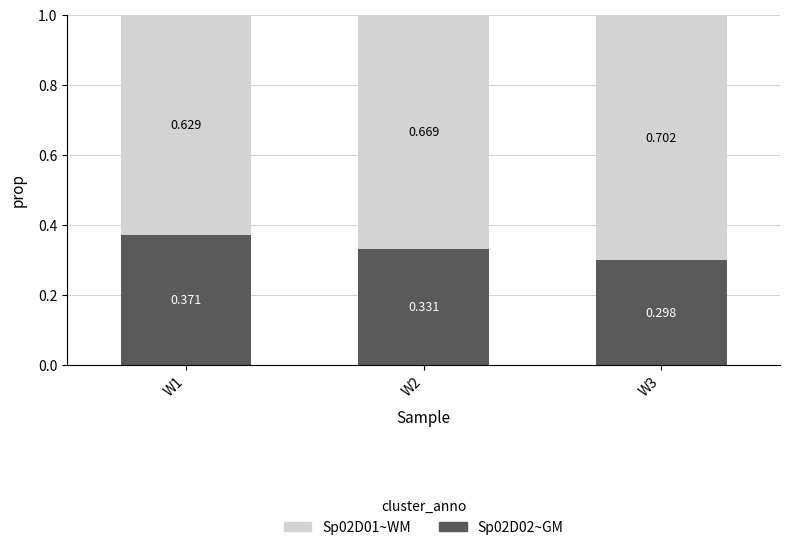

What is the total value across all series at W2?

1.0